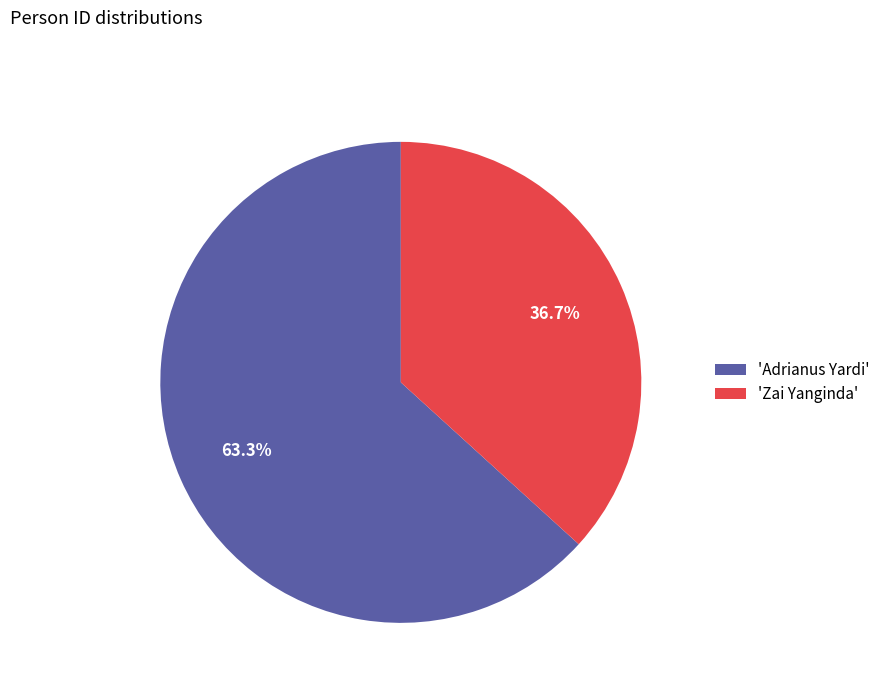

Between 'Zai Yanginda' and 'Adrianus Yardi', which is larger?

'Adrianus Yardi'